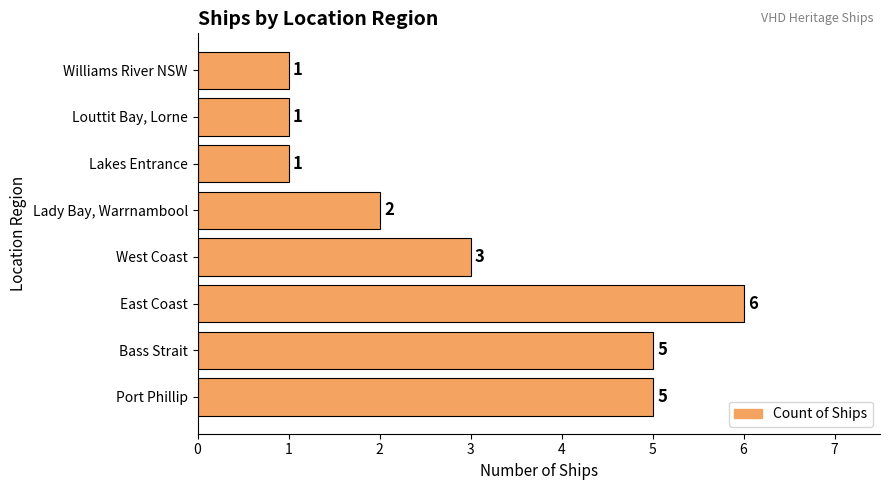

True or false: the data shows 4 at West Coast.

False